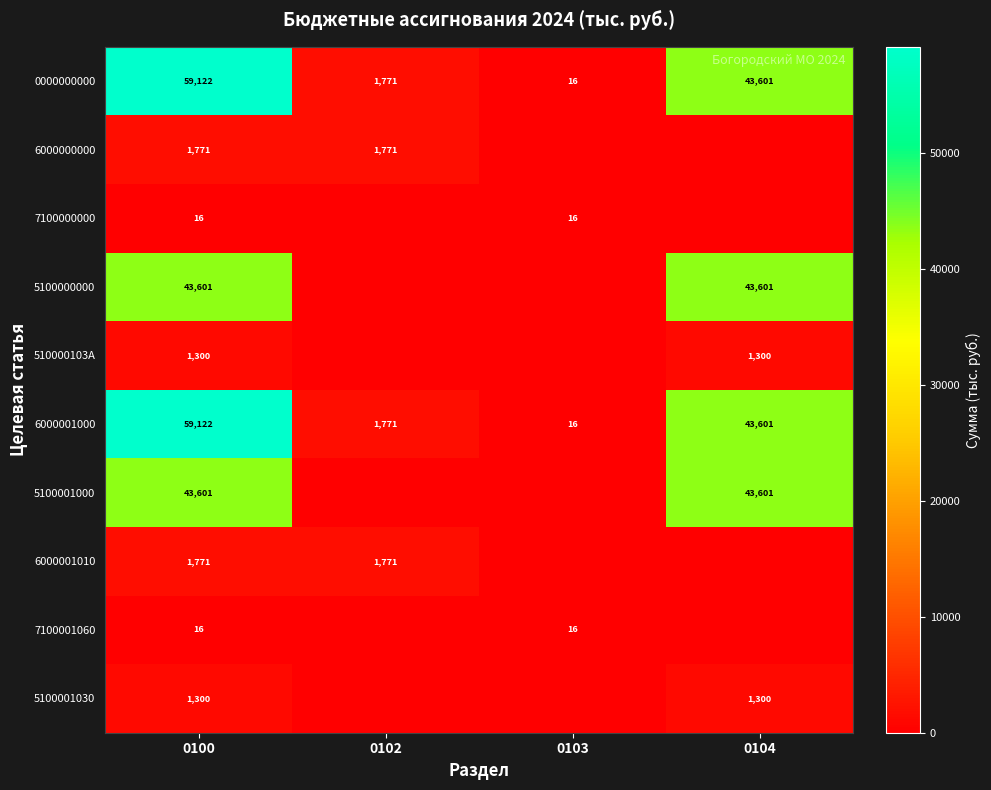

What is the difference between the highest and lowest values at 0100?

59106